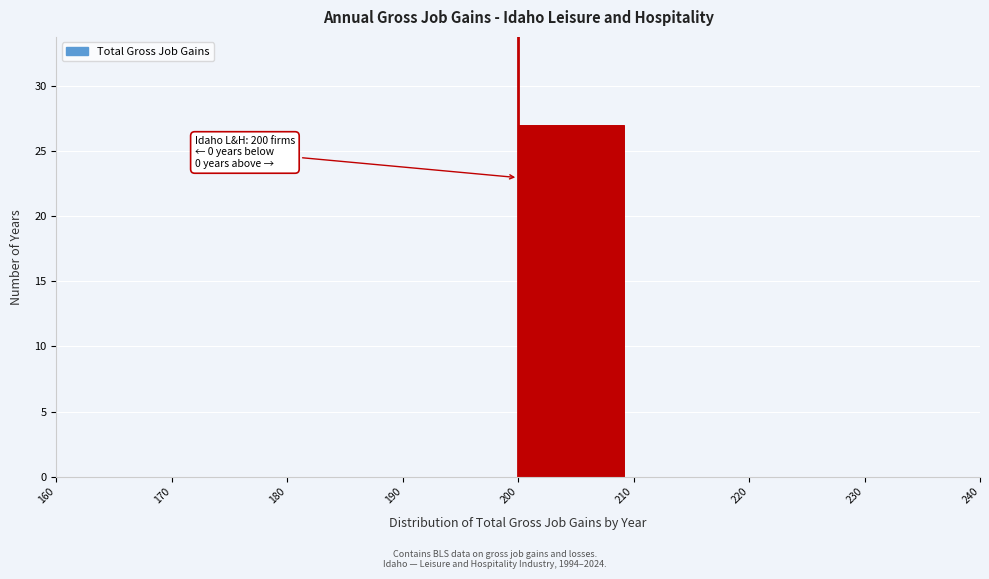

Which range on the x-axis has the tallest bar?

200 to 210